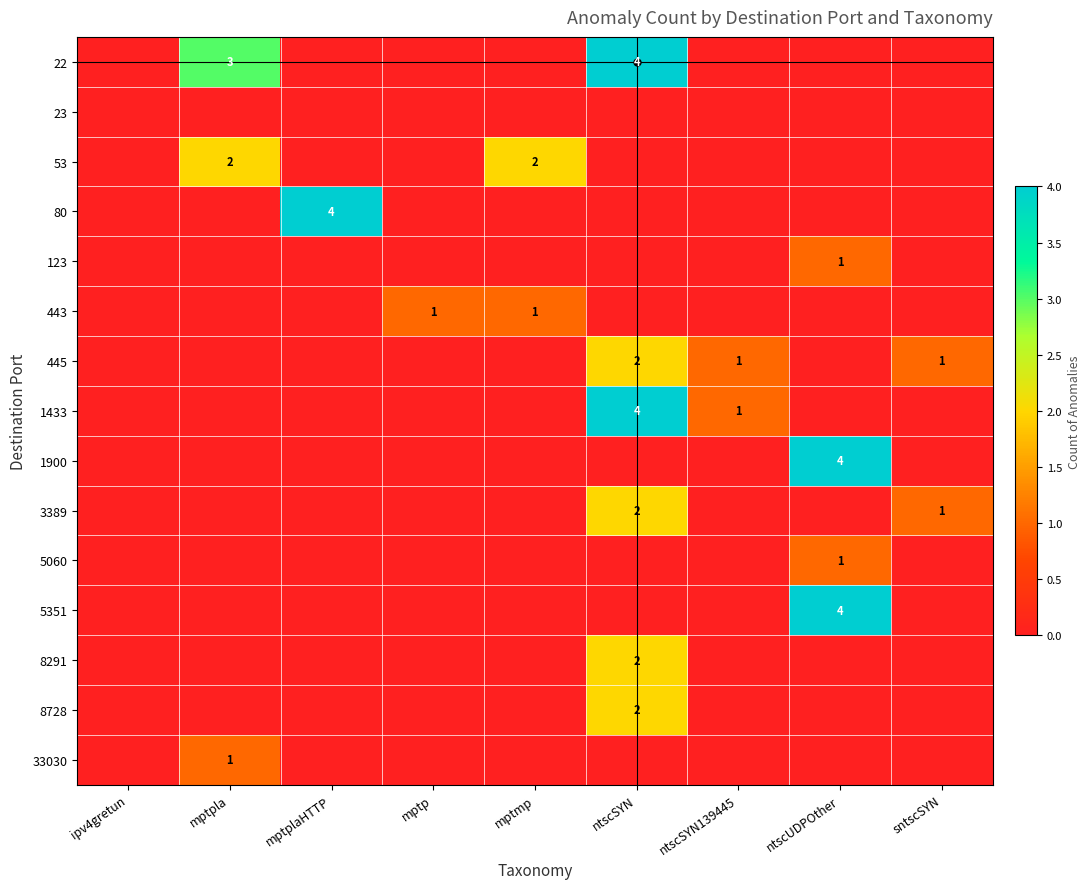

The 22 series shows 3 at mptpla. True or false?

True